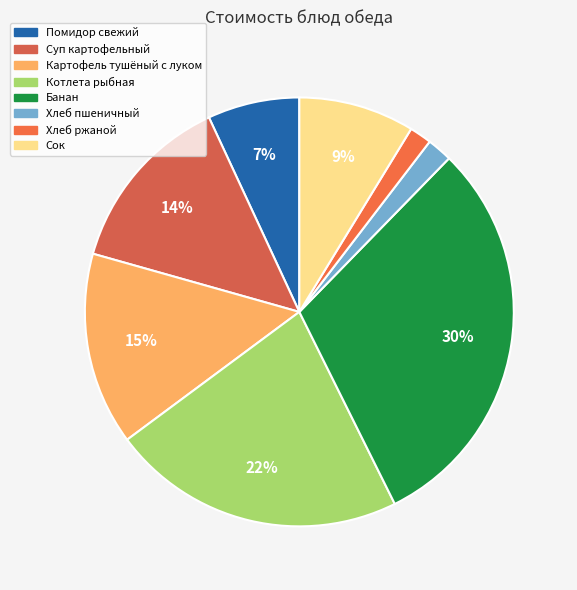

The Помидор свежий slice represents 16% of the pie. True or false?

False